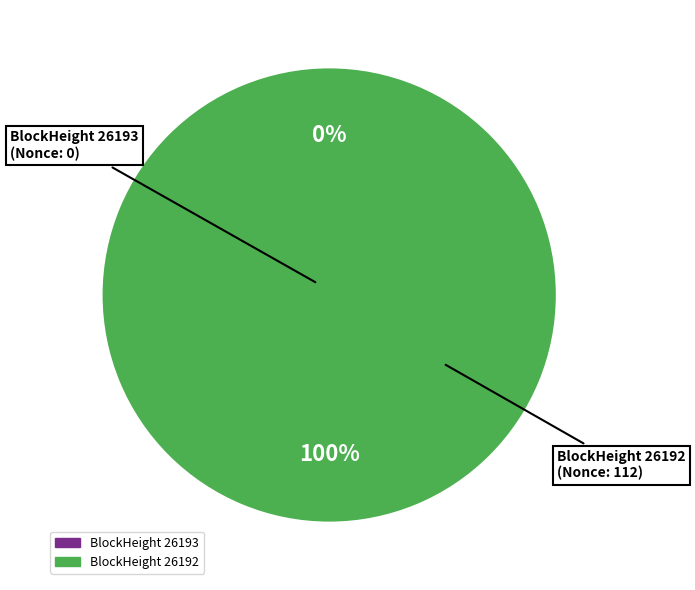

Which category has the biggest portion of the pie?

26192